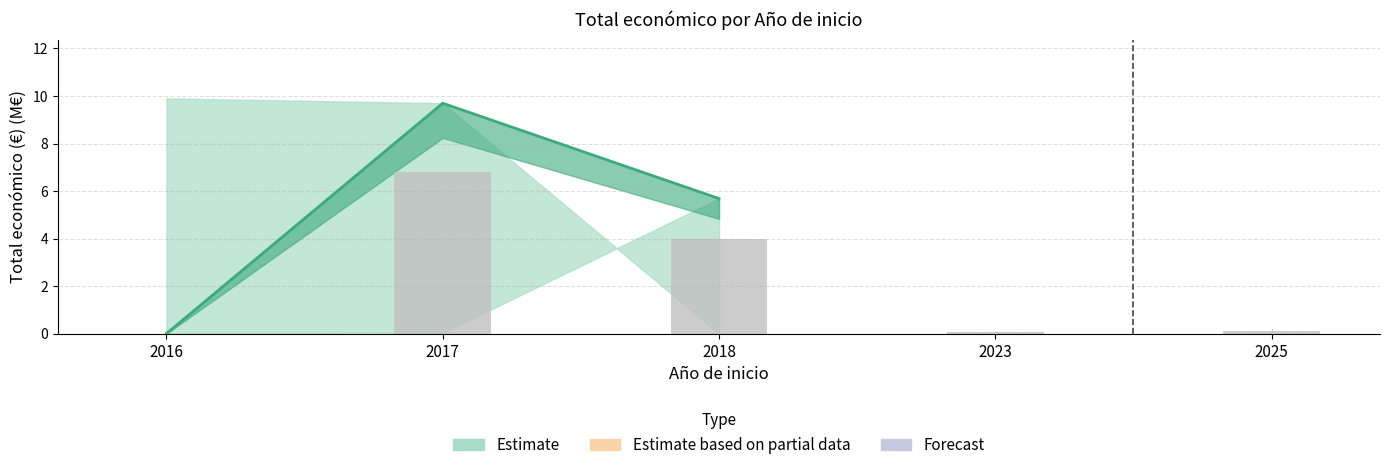

Rank the categories by value from lowest to highest.

2016, 2023, 2025, 2018, 2017